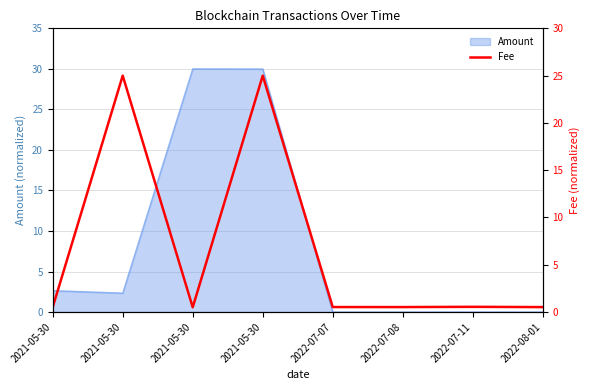

Which has a higher value, 2022-07-08 or 2021-05-30?

2022-07-08